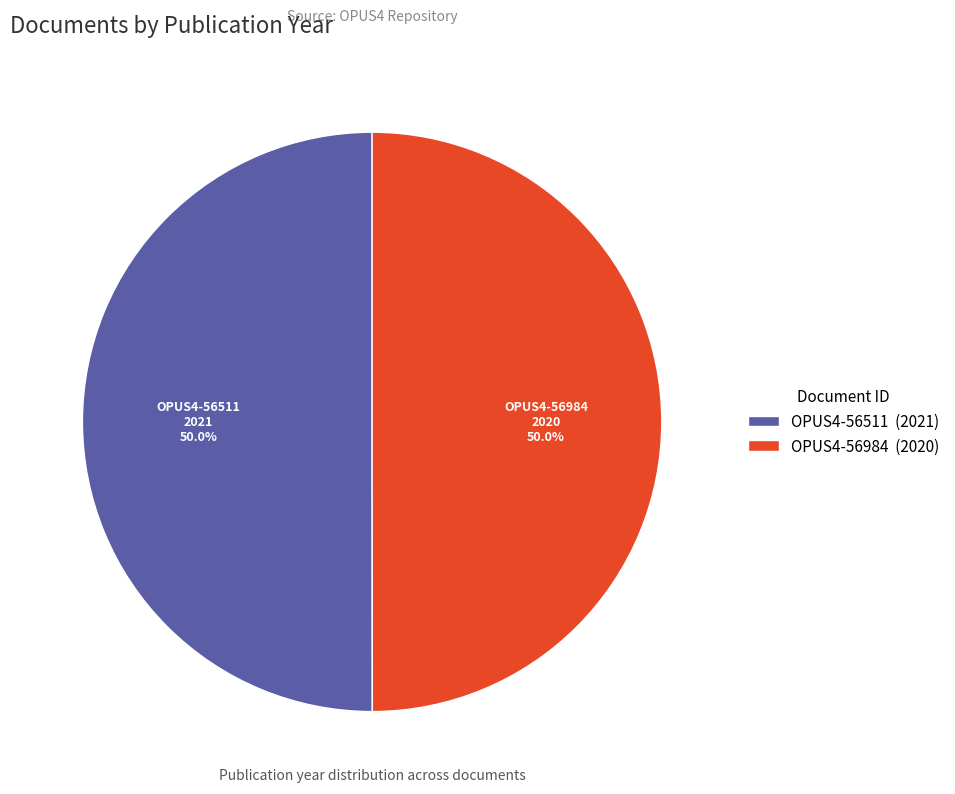

What is the ratio of the value at OPUS4-56511 (2021) to the value at OPUS4-56984 (2020)?

1.0